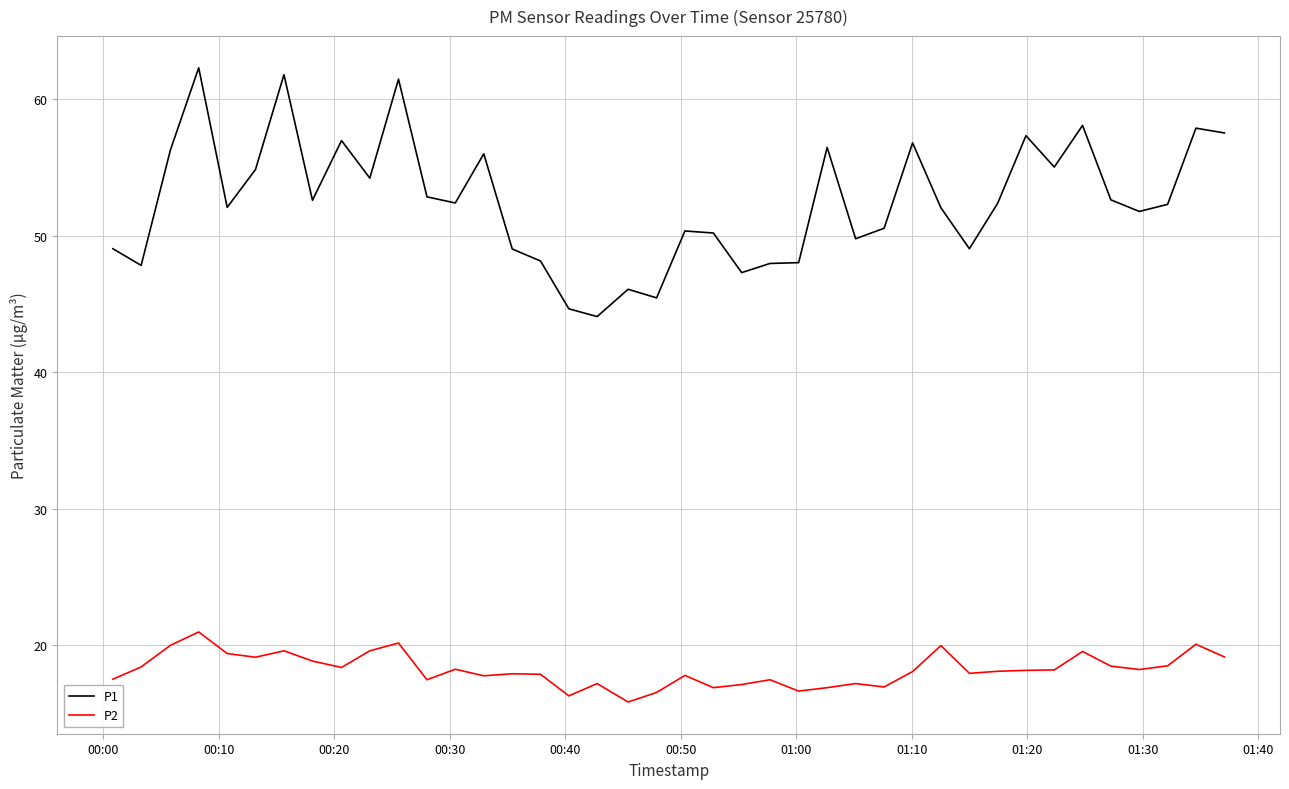

In P1, how many points are lower than both neighbors (excluding endpoints)?

12